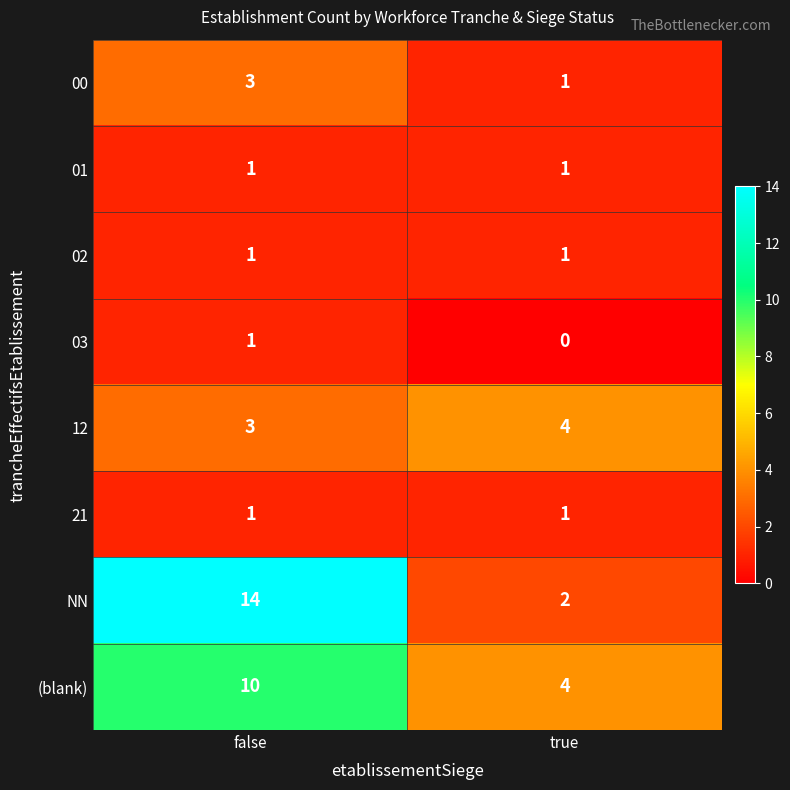

Reading right to left, what are all the values shown in this chart?

00: 1	3
01: 1	1
02: 1	1
03: 0	1
12: 4	3
21: 1	1
NN: 2	14
(blank): 4	10